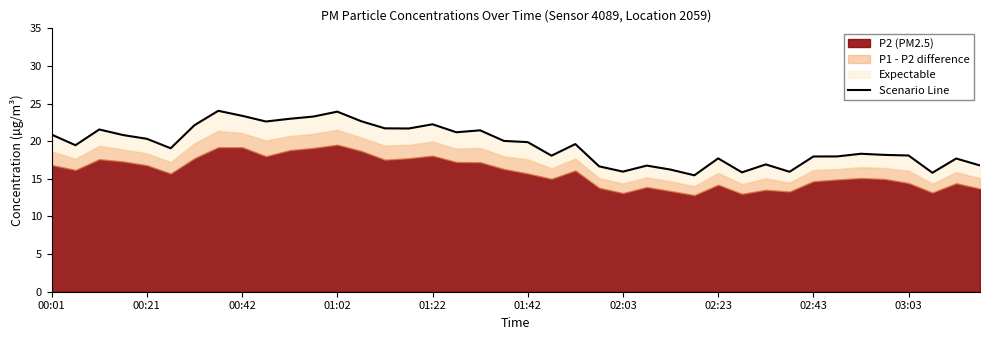

Reading left to right, list all the values displayed in this chart.

20.9	19.5	21.6	20.8	20.3	19.1	22.1	24.0	23.4	22.6	23.0	23.3	23.9	22.7	21.7	21.7	22.2	21.2	21.4	20.0	19.9	18.1	19.6	16.7	16.0	16.8	16.2	15.5	17.7	15.9	16.9	15.9	18.0	18.0	18.3	18.2	18.1	15.8	17.7	16.8